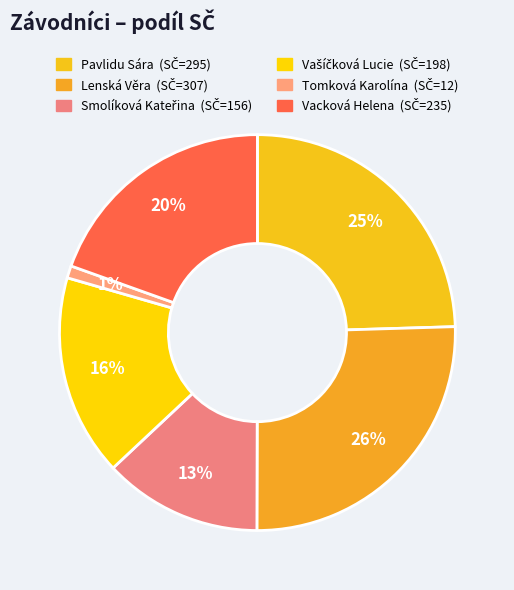

How many segments does this pie chart have?

6